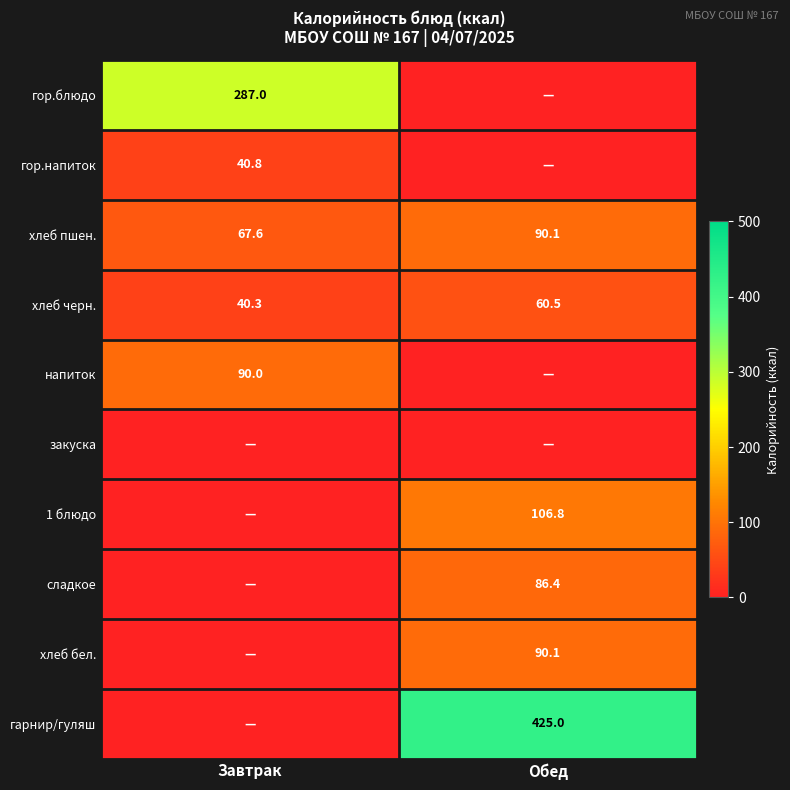

What is the total value across all series at Завтрак?

525.7